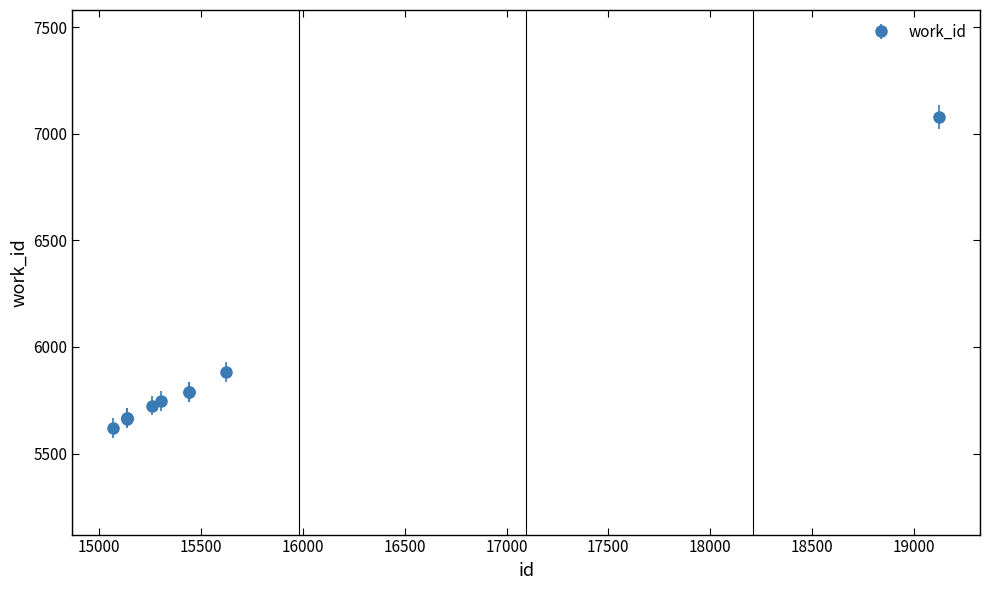

What is the difference between the maximum and minimum values?

1460